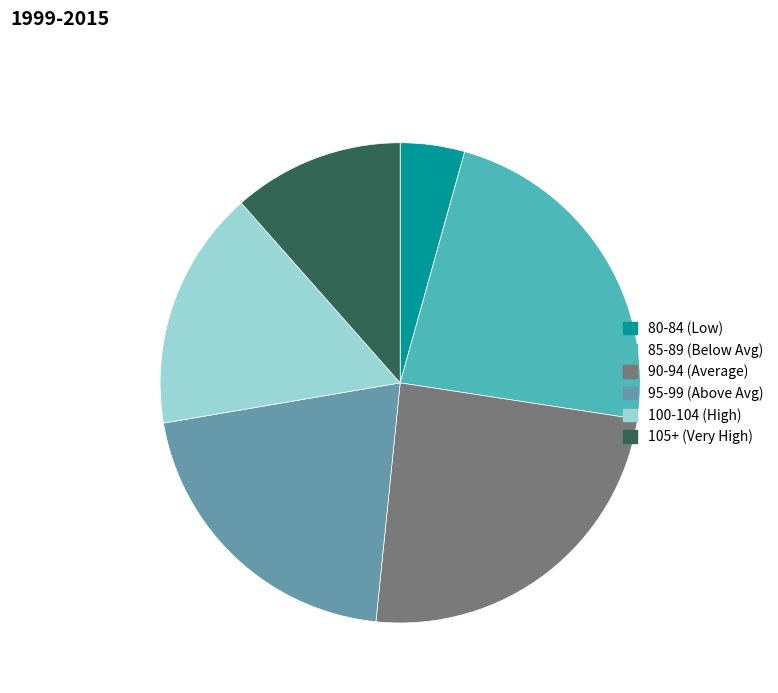

Is there any slice that represents more than half of the pie?

No